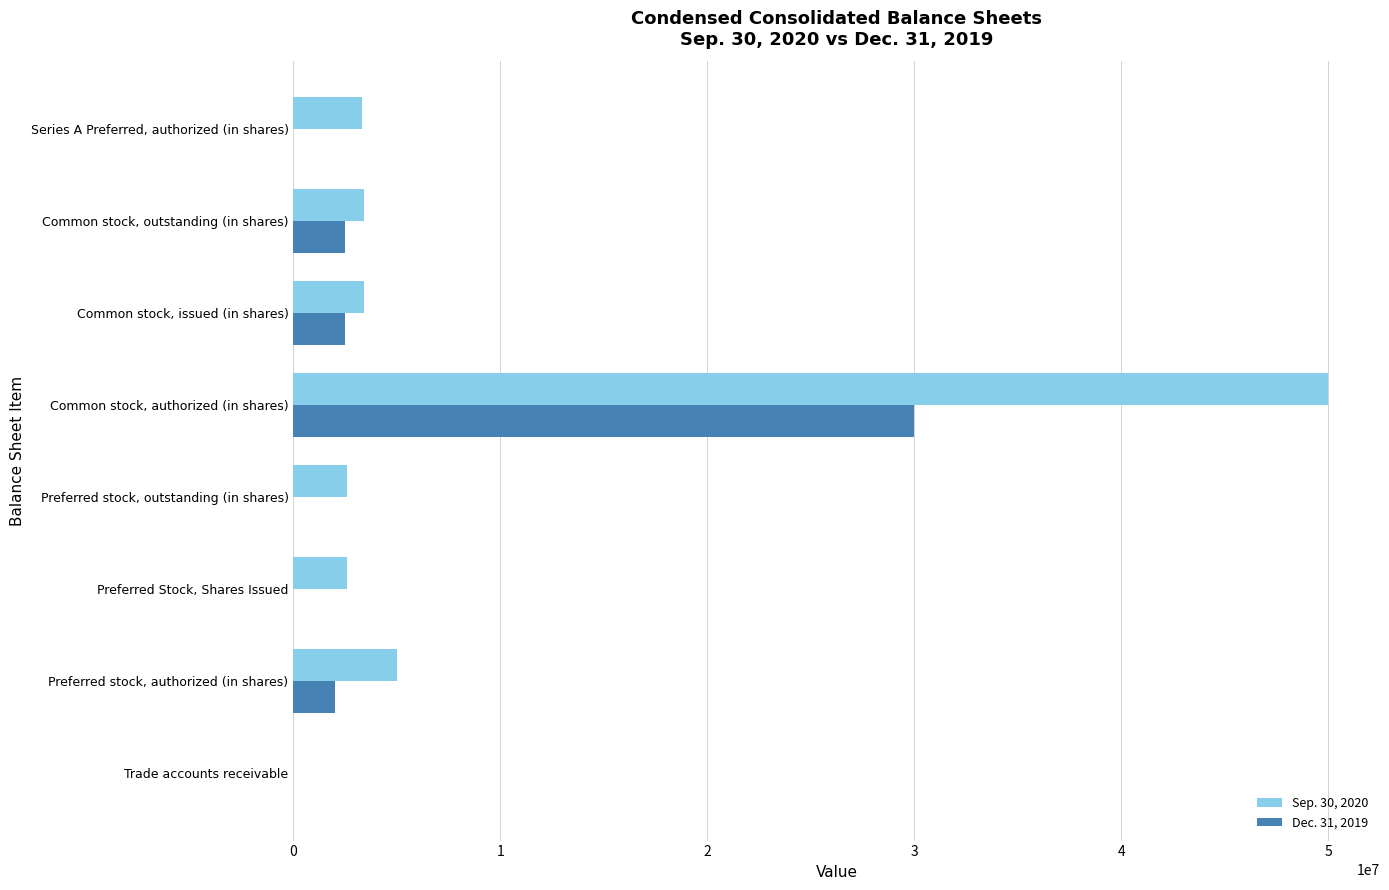

Which series has the largest total across all categories?

Sep. 30, 2020